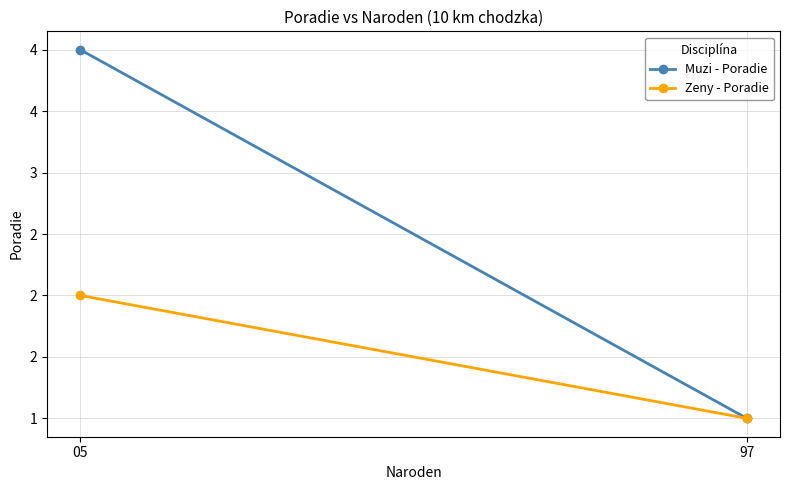

Reading left to right, what are all the values shown in this chart?

Muzi - Poradie: 1	4
Zeny - Poradie: 1	2